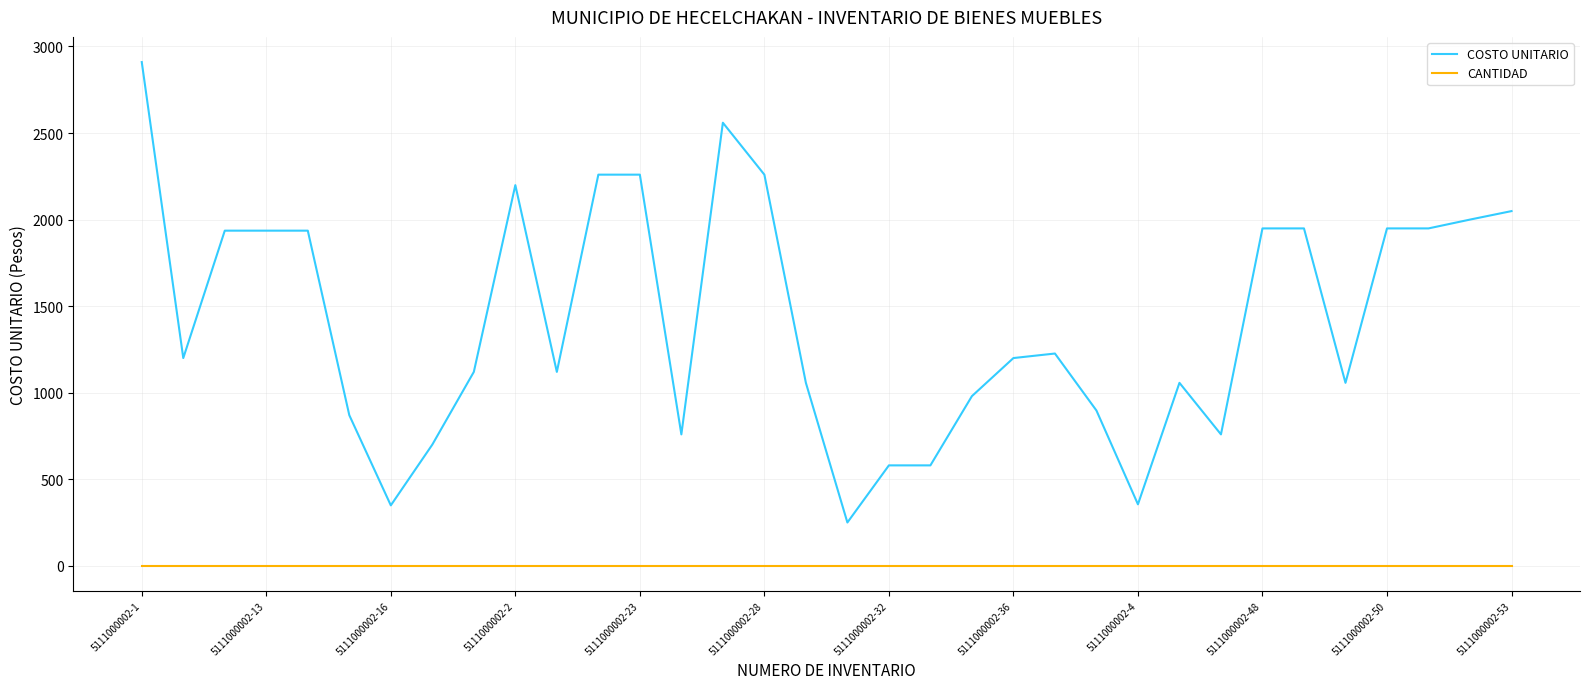

What is the difference between the maximum and second lowest values in the COSTO UNITARIO series?

2561.0